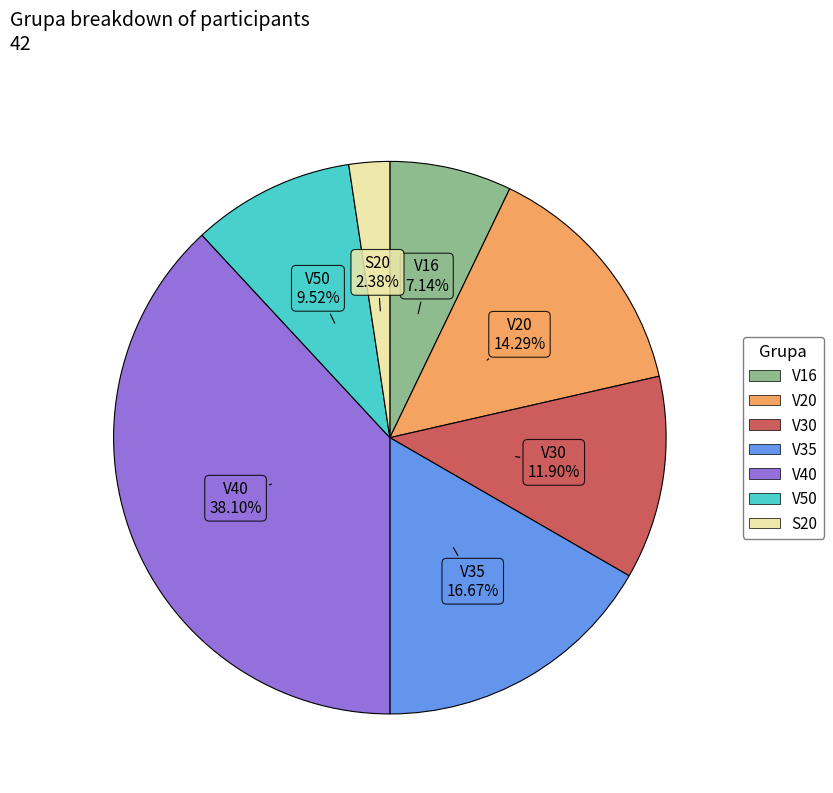

How many segments does this pie chart have?

7